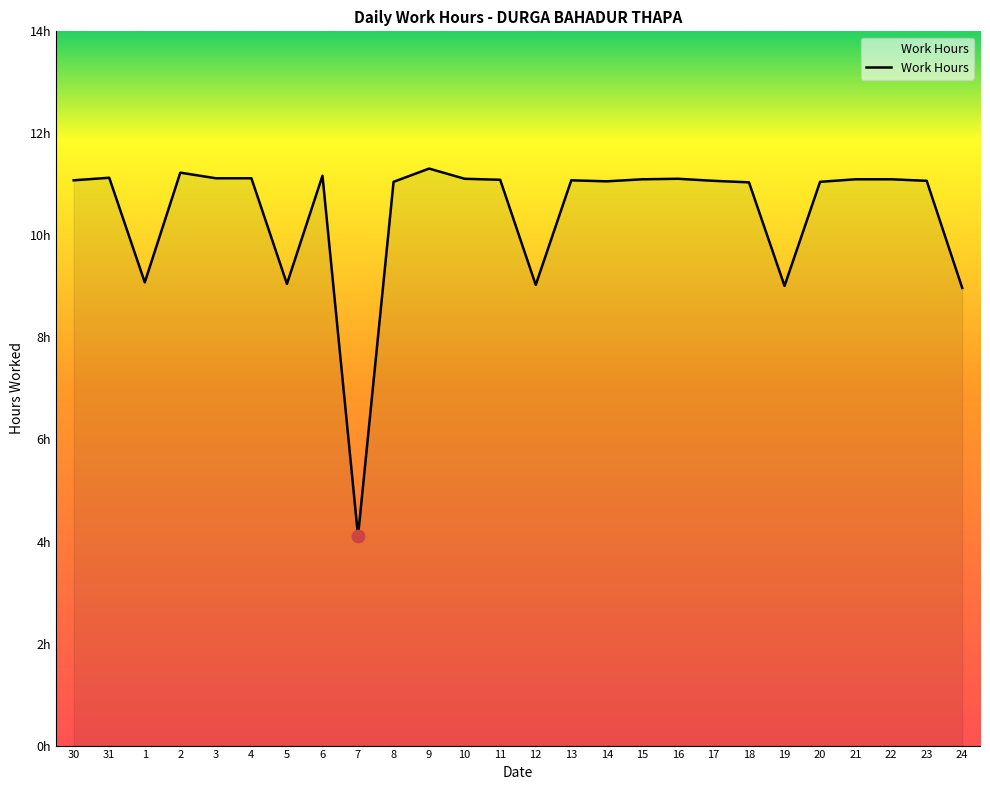

Which has a higher value, 2 or 5?

2